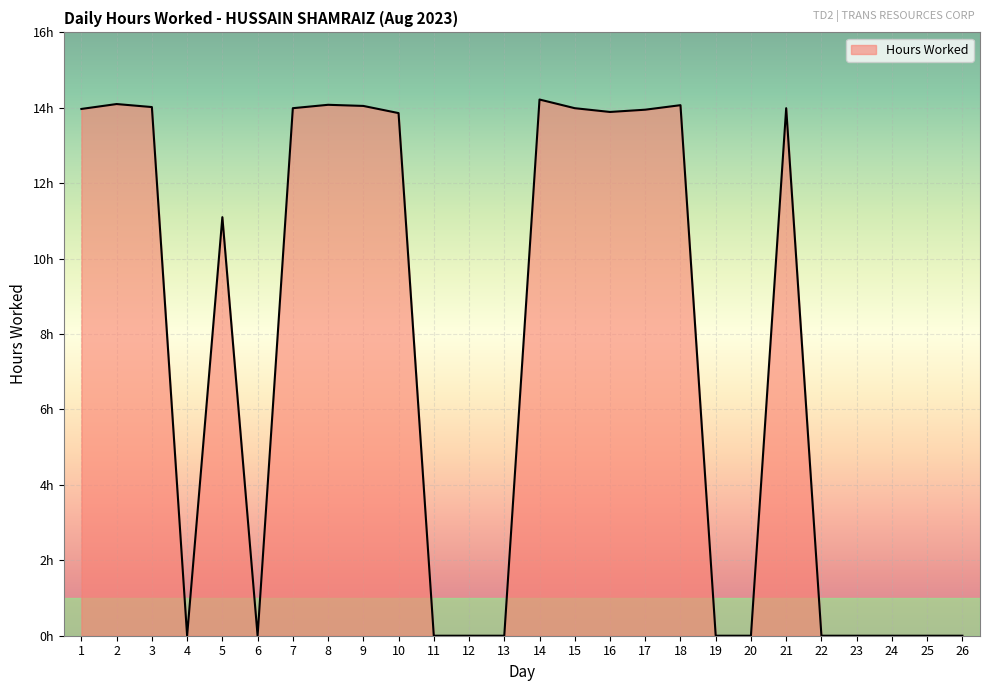

List the labels in order of value, largest first.

14, 2, 8, 18, 9, 3, 7, 15, 21, 1, 17, 16, 10, 5, 4, 6, 11, 12, 13, 19, 20, 22, 23, 24, 25, 26